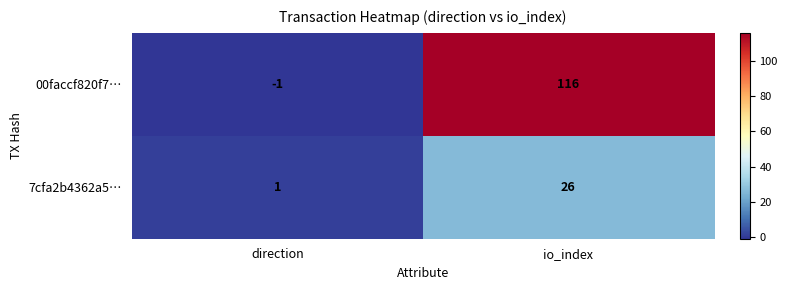

Between direction and io_index, which series saw the biggest shift?

00faccf820f7…